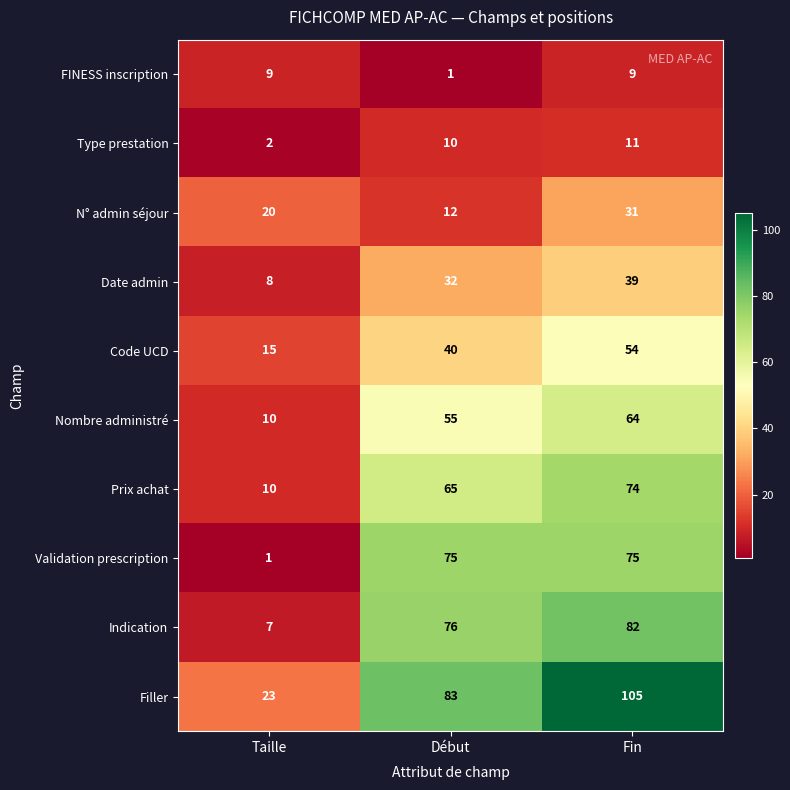

At how many categories does at least one series exceed 12?

3